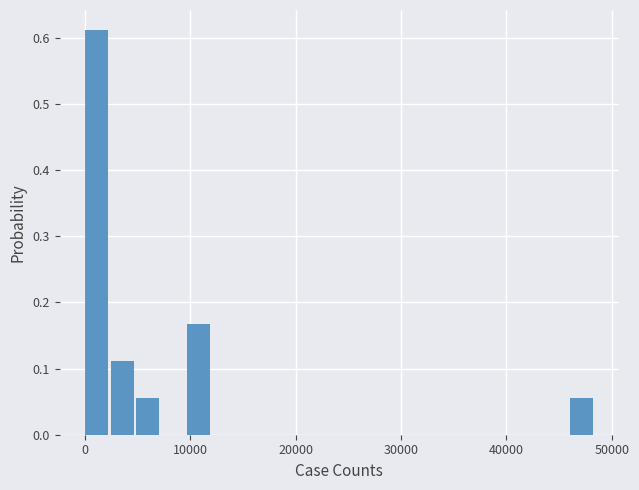

Around what value on the x-axis is the tallest bar? Give the approximate position of its centre, as read against the axis.

1000